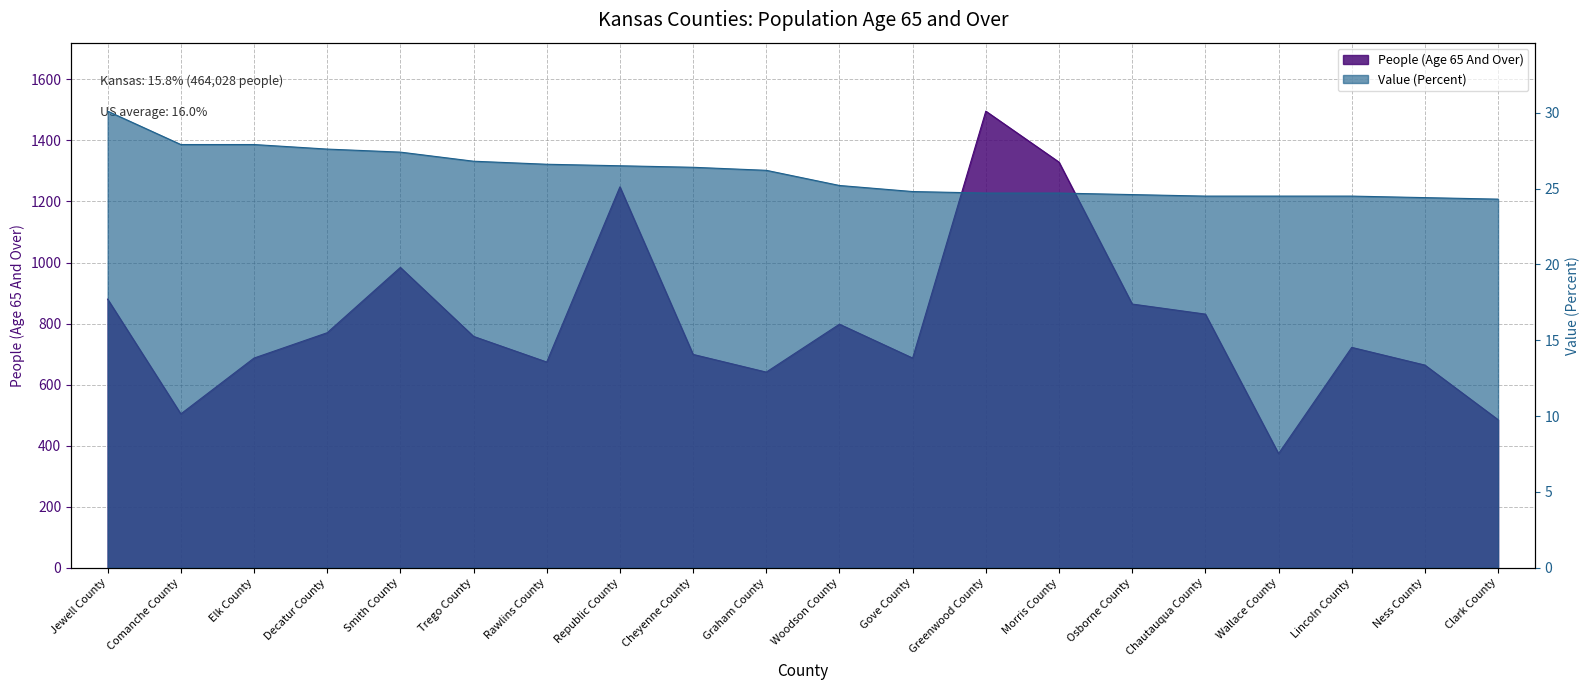

At which label does Value (Percent) first exceed 26?

Jewell County